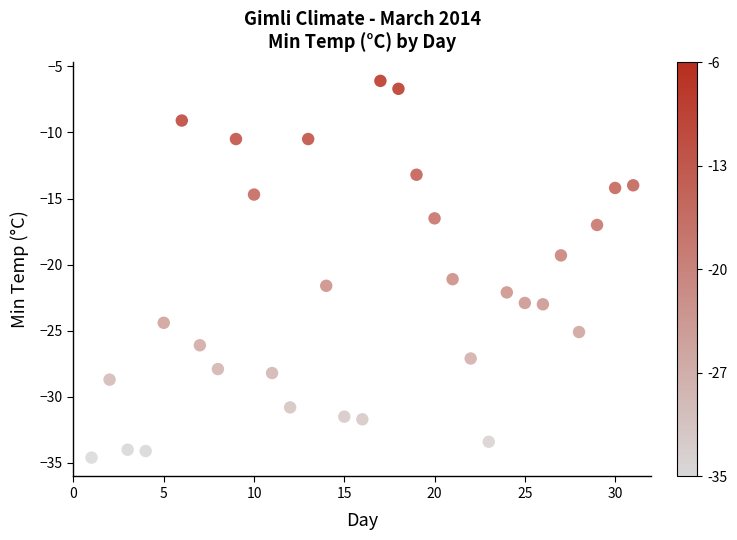

What Y value in the scatter plot is closest to -20?

-19.3